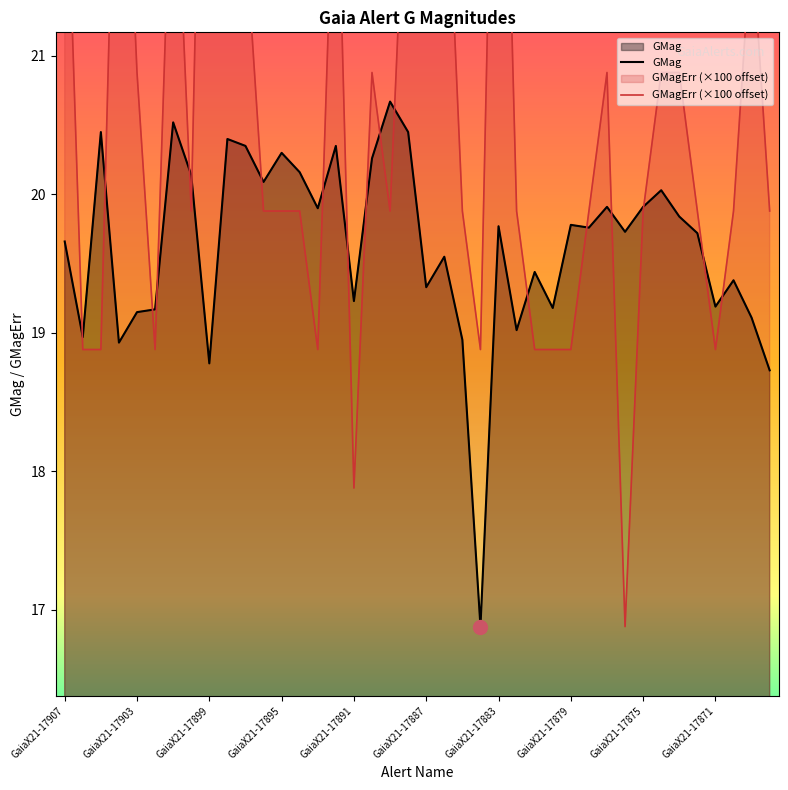

Is it true that GMagErr (×100 offset) equals 18.9 at 26?

True